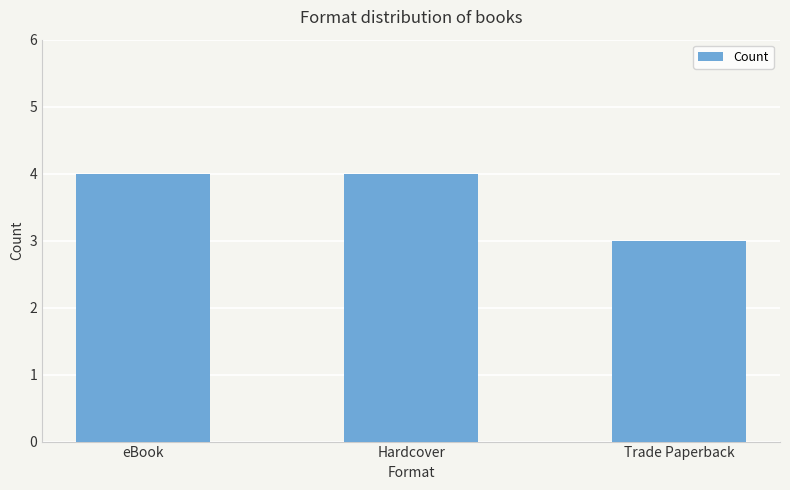

What is the change in value from Hardcover to Trade Paperback?

-1